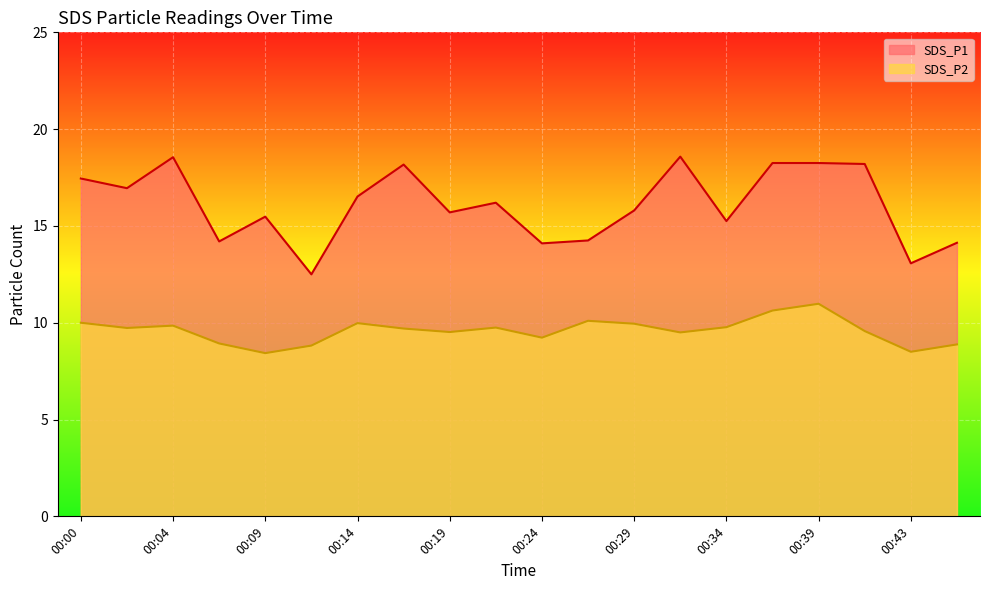

Reading right to left, extract all data points from this chart.

SDS_P1: 14.1	13.1	18.2	18.2	18.2	15.2	18.6	15.8	14.2	14.1	16.2	15.7	18.2	16.5	12.5	15.5	14.2	18.6	16.9	17.4
SDS_P2: 8.9	8.5	9.6	11.0	10.6	9.8	9.5	9.9	10.1	9.2	9.8	9.5	9.7	10.0	8.8	8.4	8.9	9.8	9.7	10.0